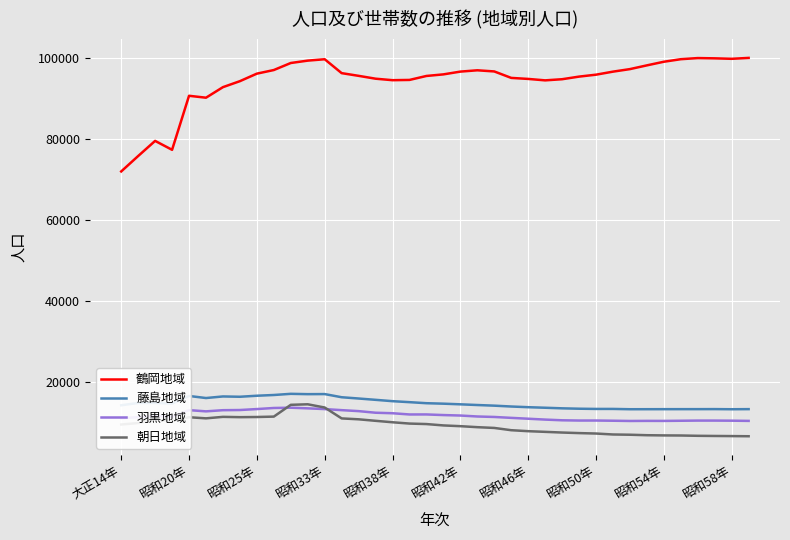

What is the sum of all 藤島地域 values?

564126